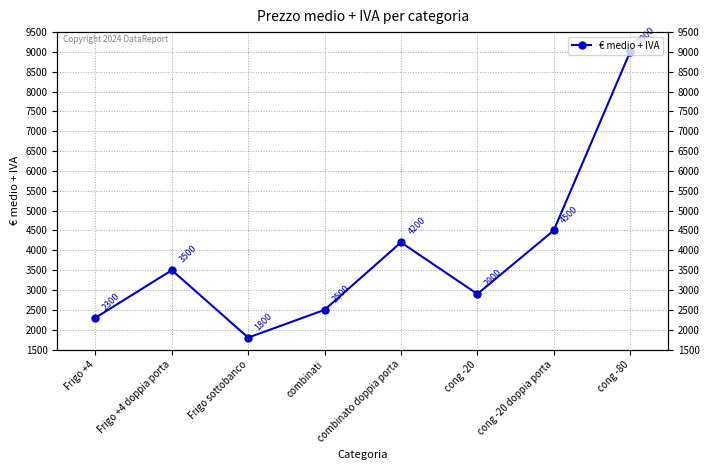

Reading left to right, extract all data points from this chart.

2300	3500	1800	2500	4200	2900	4500	9000